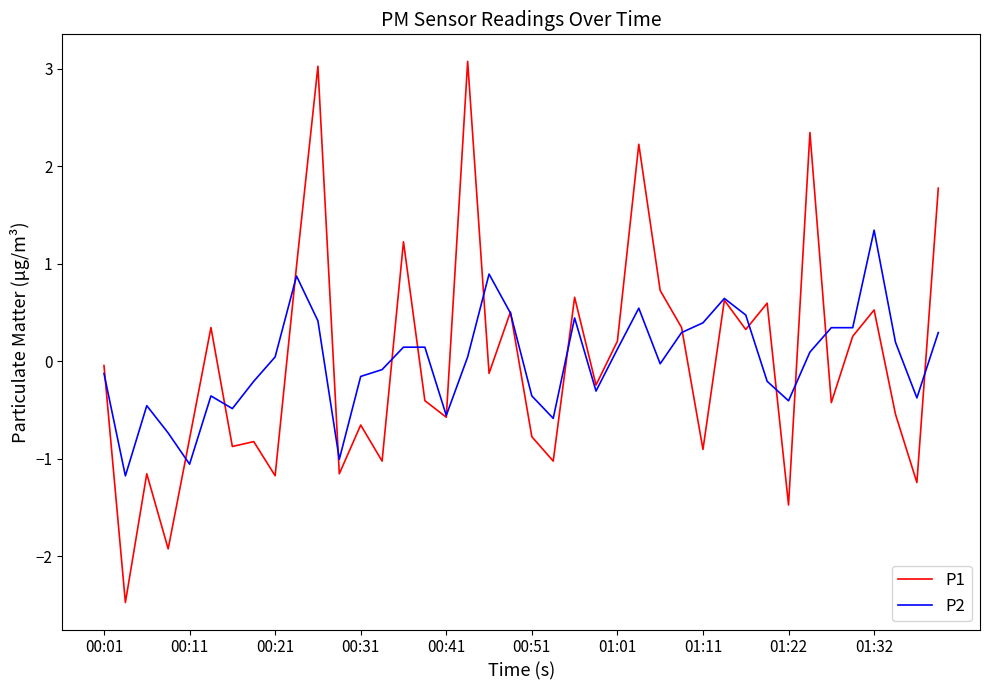

Which series has the widest spread of values?

P1